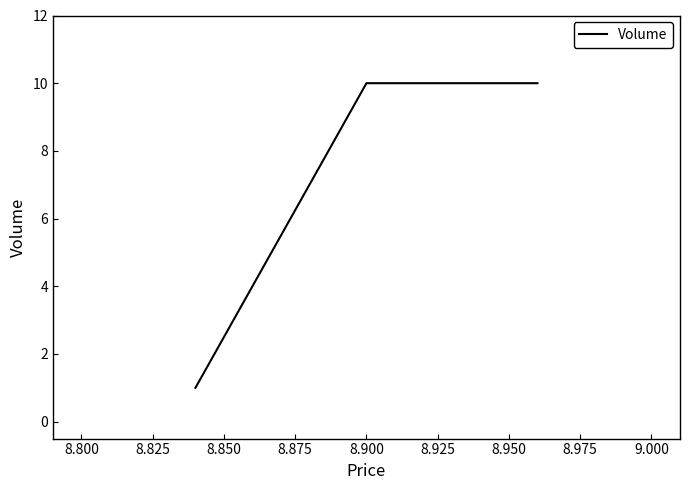

What is the greatest value displayed?

10